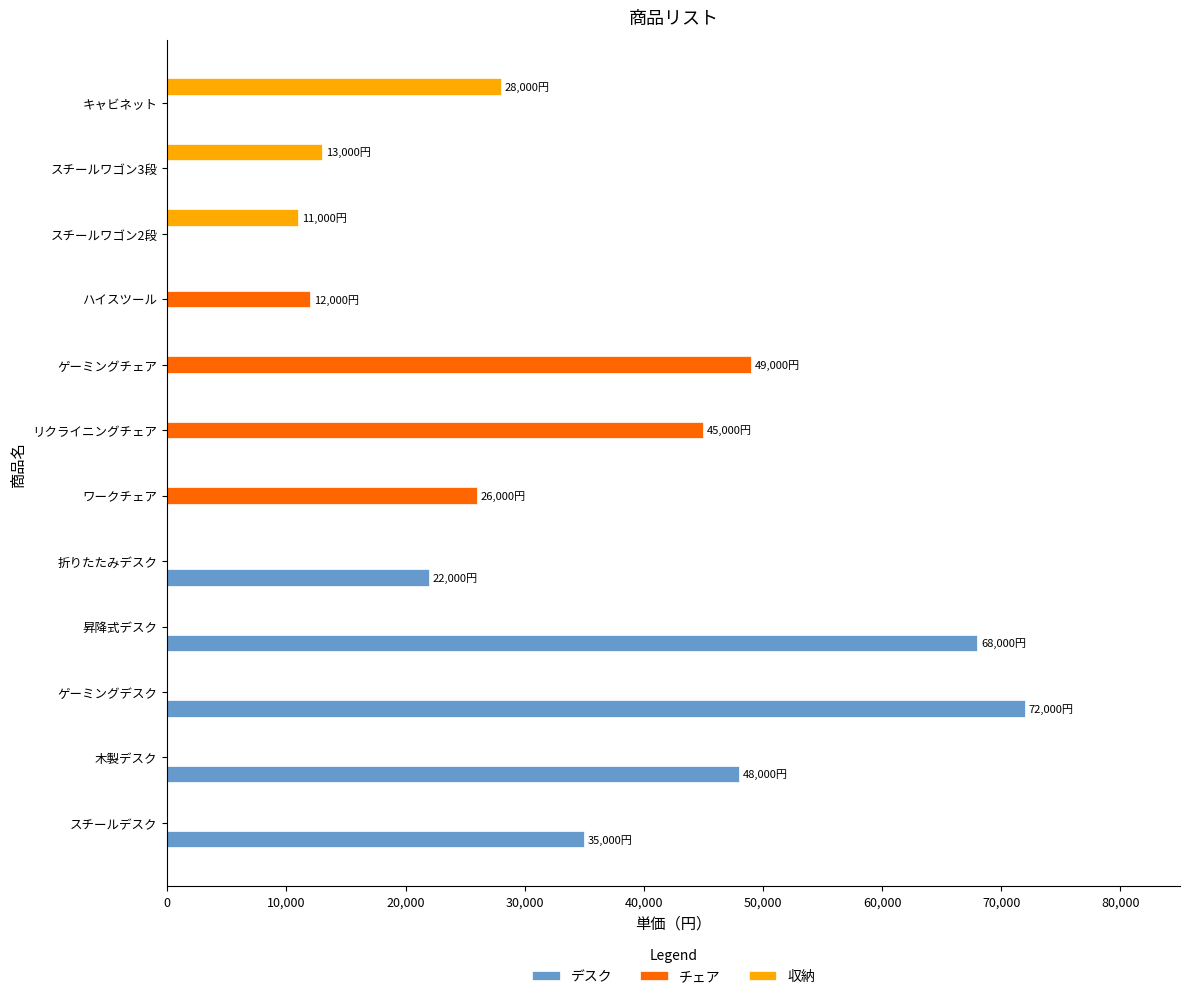

Is it true that デスク equals 68000 at 昇降式デスク?

True